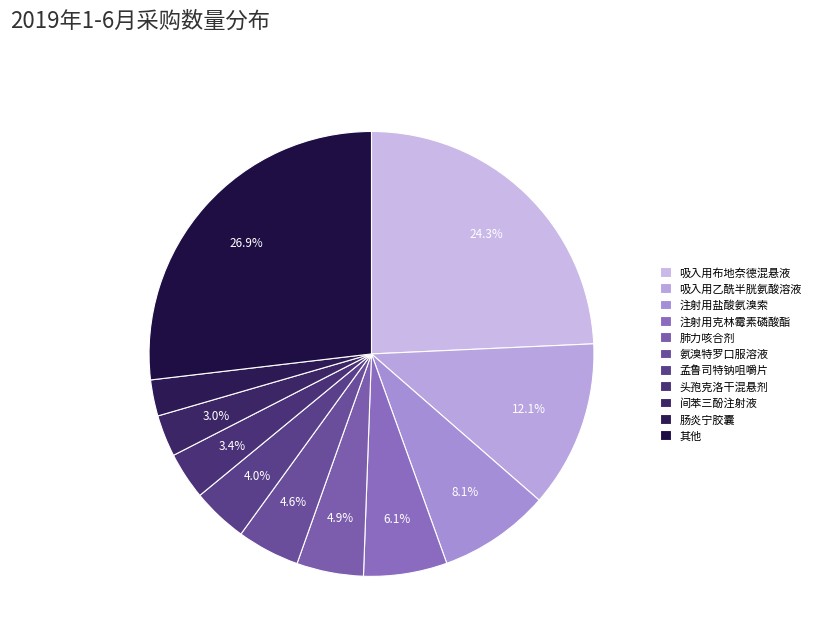

How many slices are in this pie chart?

11